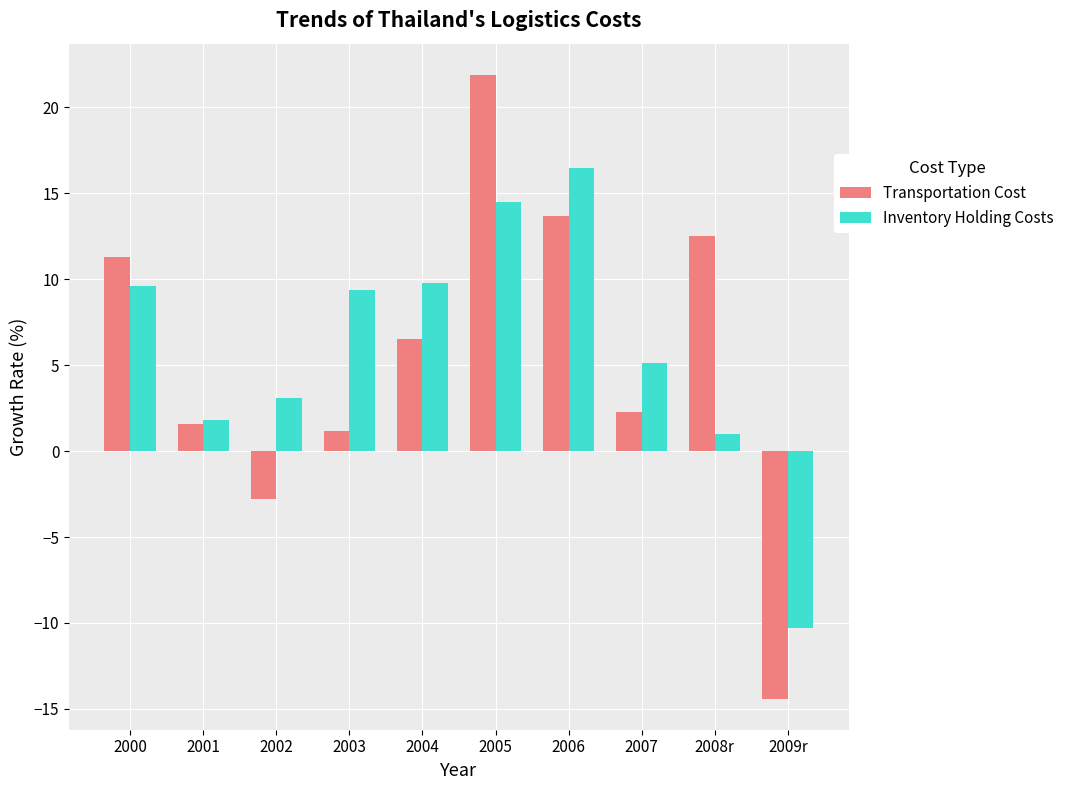

At which label does Inventory Holding Costs first exceed 9?

2000